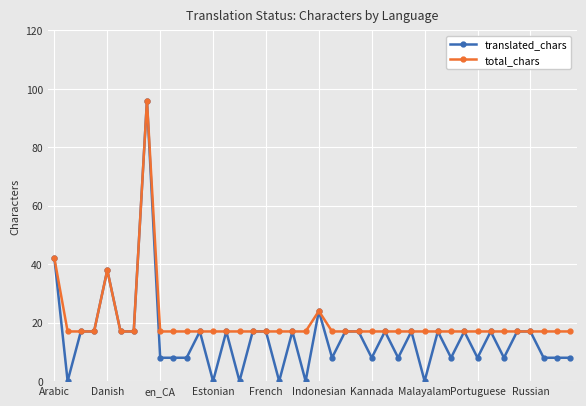

Which series has the largest total across all categories?

total_chars